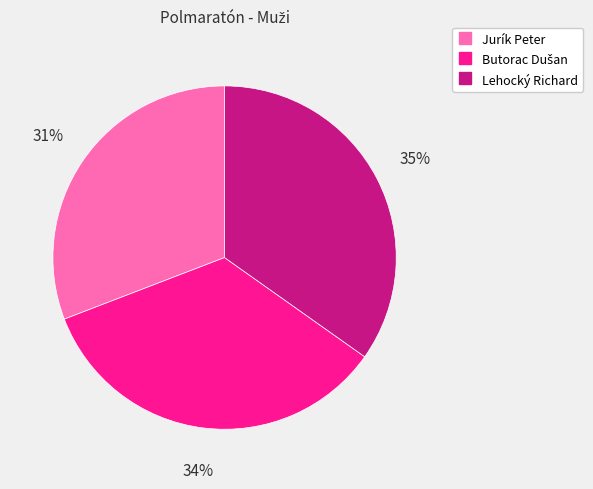

Combined, do Lehocký Richard and Jurík Peter account for over 50%?

Yes